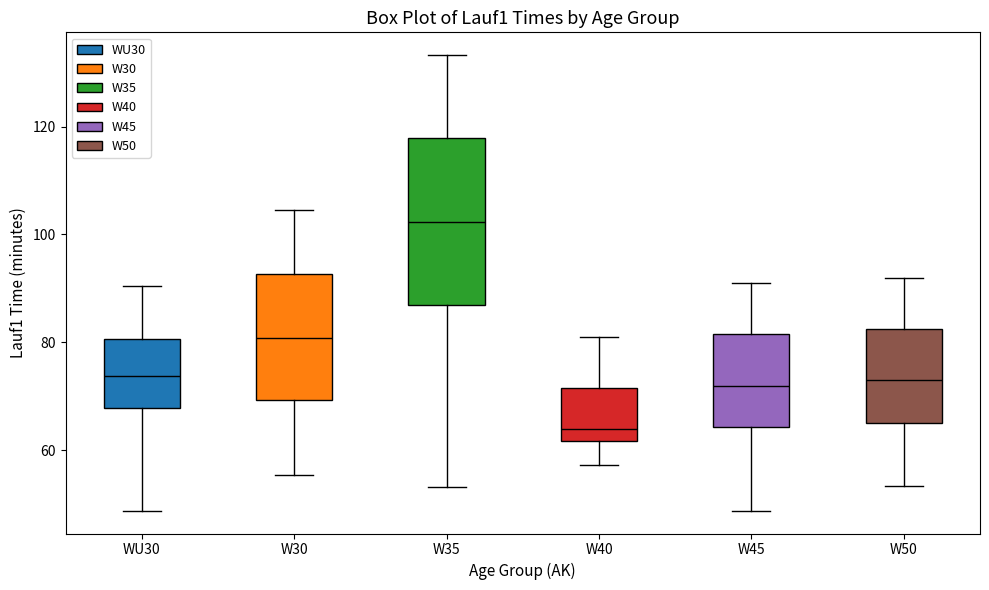

Reading left to right, transcribe this box plot: for each box, give where its median line is, the range the box spans, and where its two whiskers end, as read against the y-axis. The values are not printed on the chart, so give them approximately, as read against the axis.

WU30: median 74, box 68 to 80, whiskers 48 to 90
W30: median 80, box 70 to 92, whiskers 56 to 104
W35: median 102, box 86 to 118, whiskers 54 to 134
W40: median 64, box 62 to 72, whiskers 58 to 82
W45: median 72, box 64 to 82, whiskers 48 to 92
W50: median 74, box 64 to 82, whiskers 54 to 92